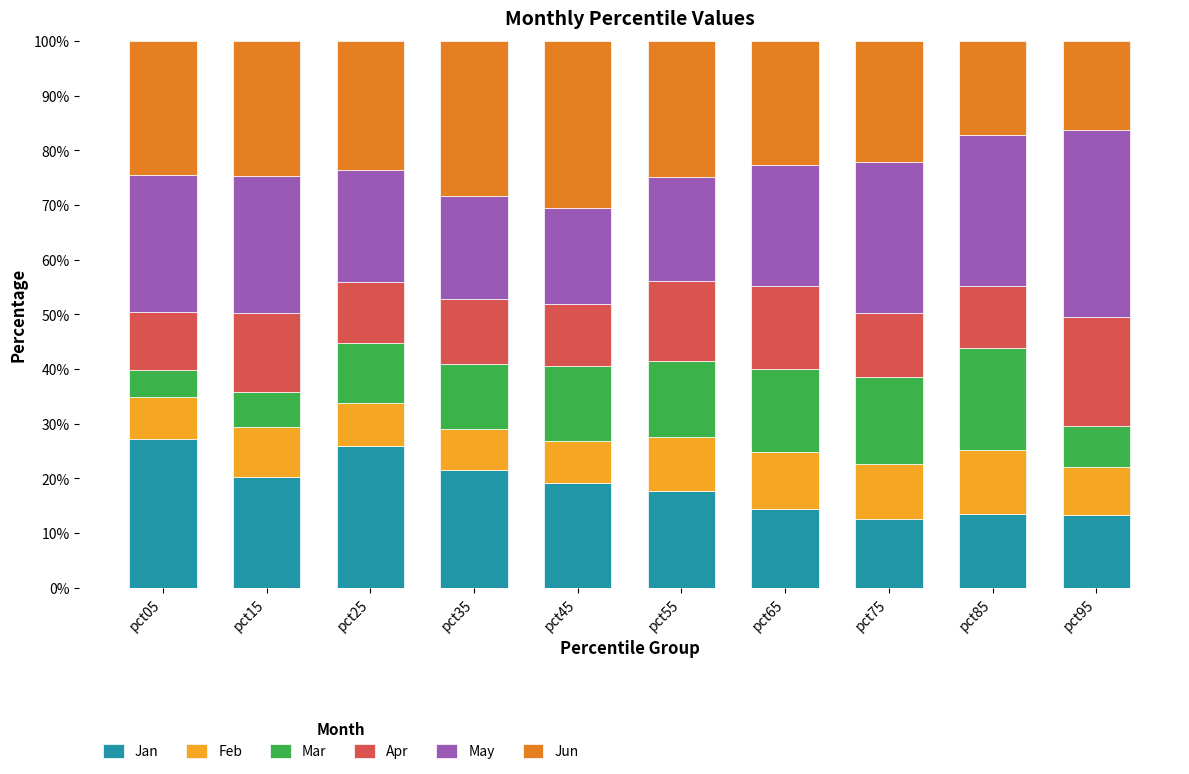

What is the total value across all series at pct35?

100.0